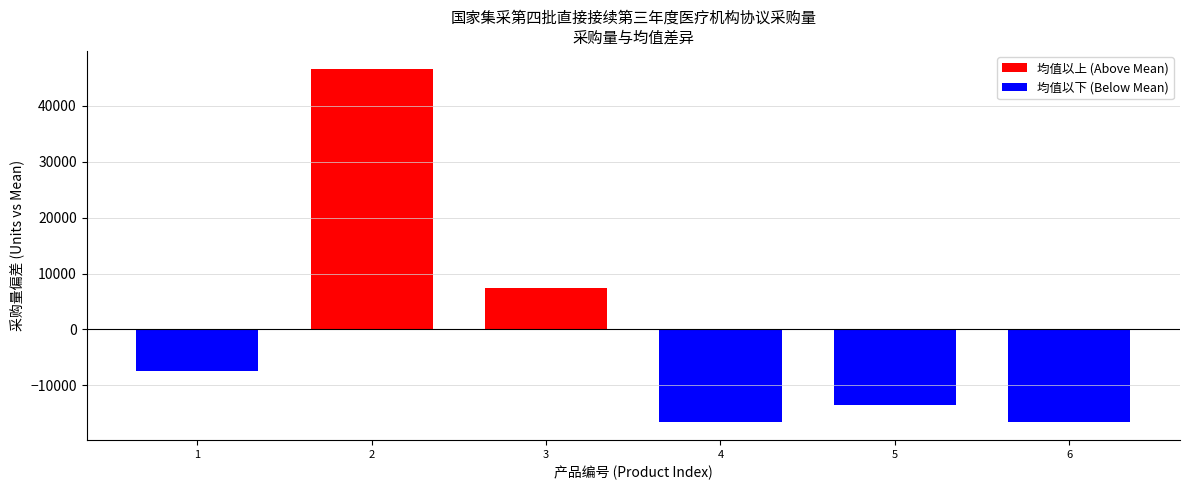

Does the chart contain stacked bars?

No